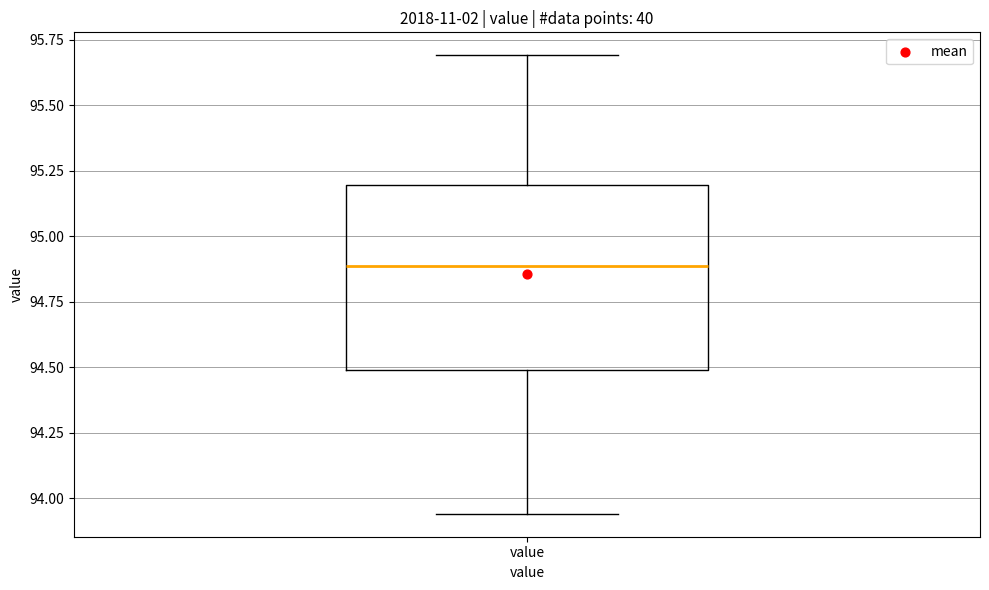

Where does the lower whisker of the box for value end on the y-axis? The values are not printed on the chart, so give them approximately, as read against the axis.

93.95